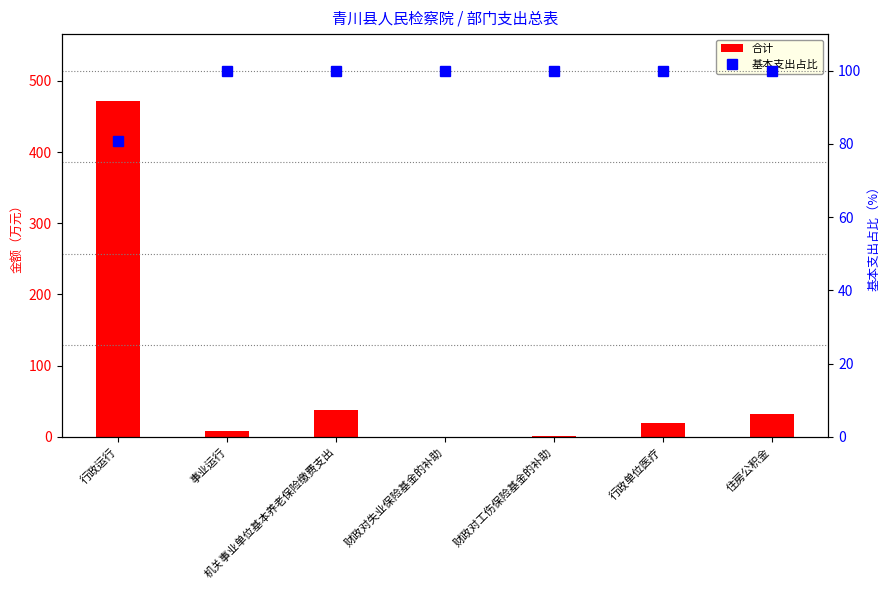

What is the difference between the highest and lowest values at 行政运行?

390.8